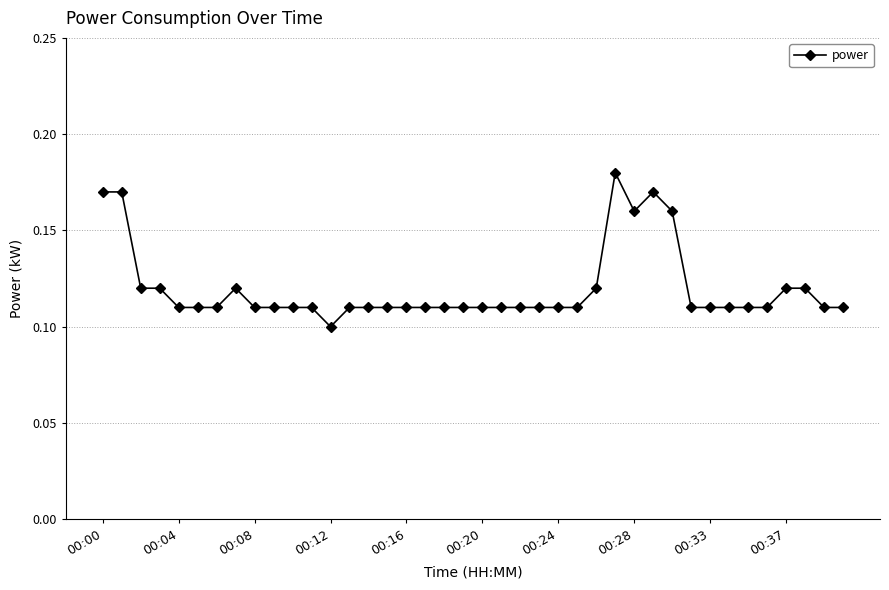

True or false: there are more than 2 points higher than both neighbors.

True